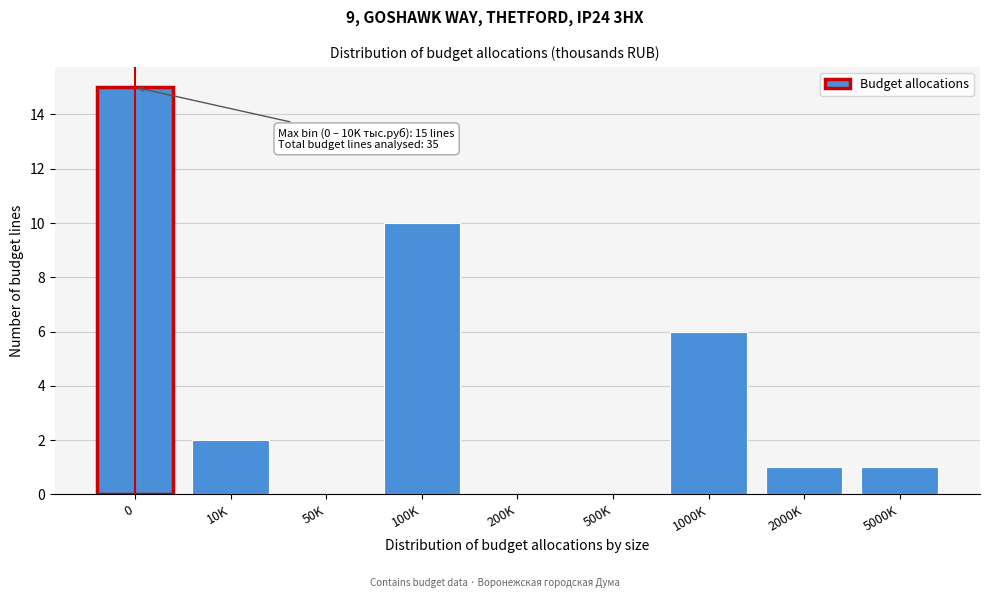

Reading left to right, what are all the values shown in this chart?

0=15	10K=2	50K=0	100K=10	200K=0	500K=0	1000K=6	2000K=1	5000K=1